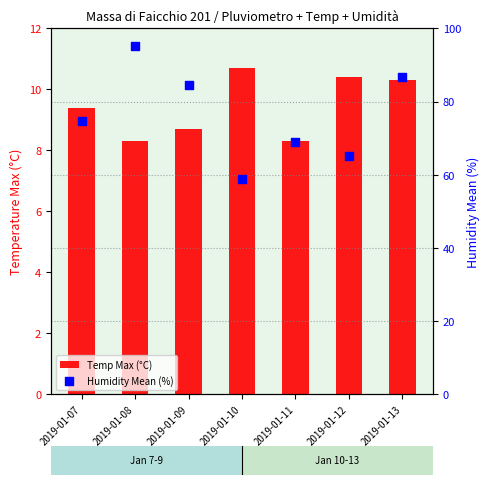

Is the value of Temp Max (°C) at 2019-01-12 greater than the value of Humidity Mean (%) at 2019-01-10?

No